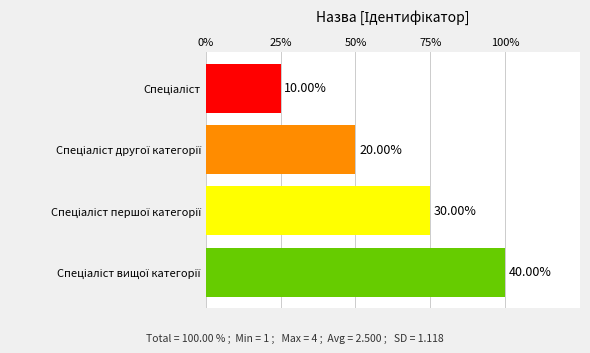

Are the bars horizontal?

Yes